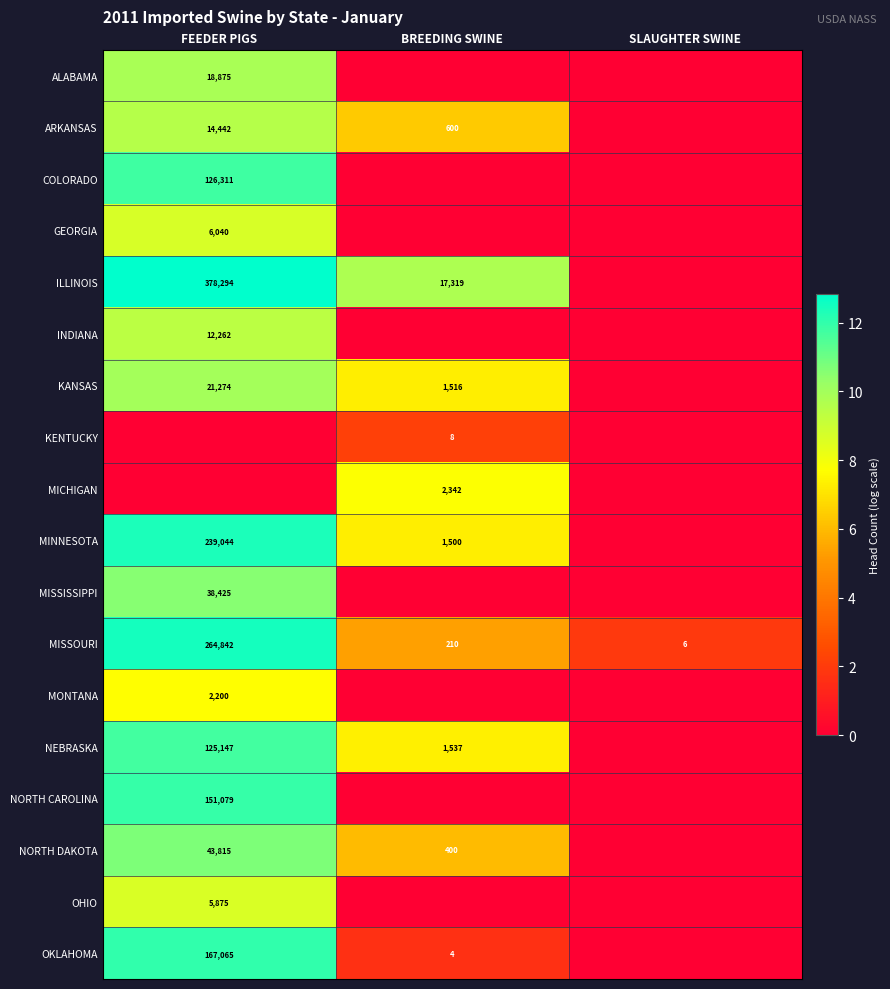

What is the difference between the KANSAS values at FEEDER PIGS and BREEDING SWINE?

19758